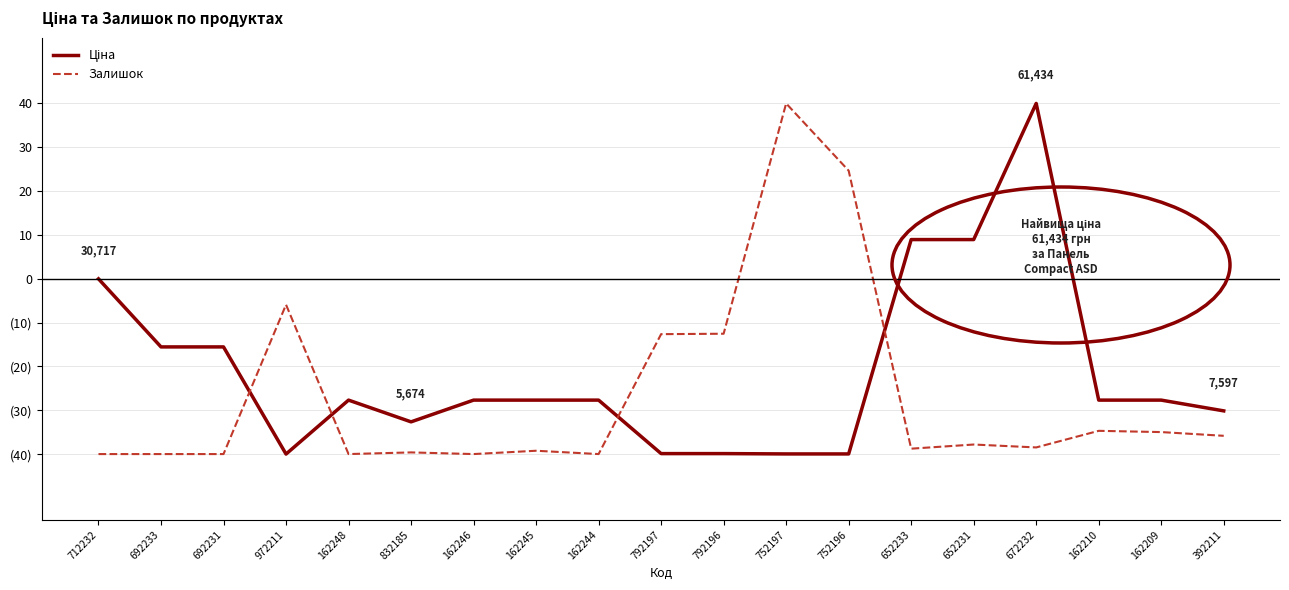

Is the value of Залишок at 752196 greater than the value of Ціна at 652233?

Yes